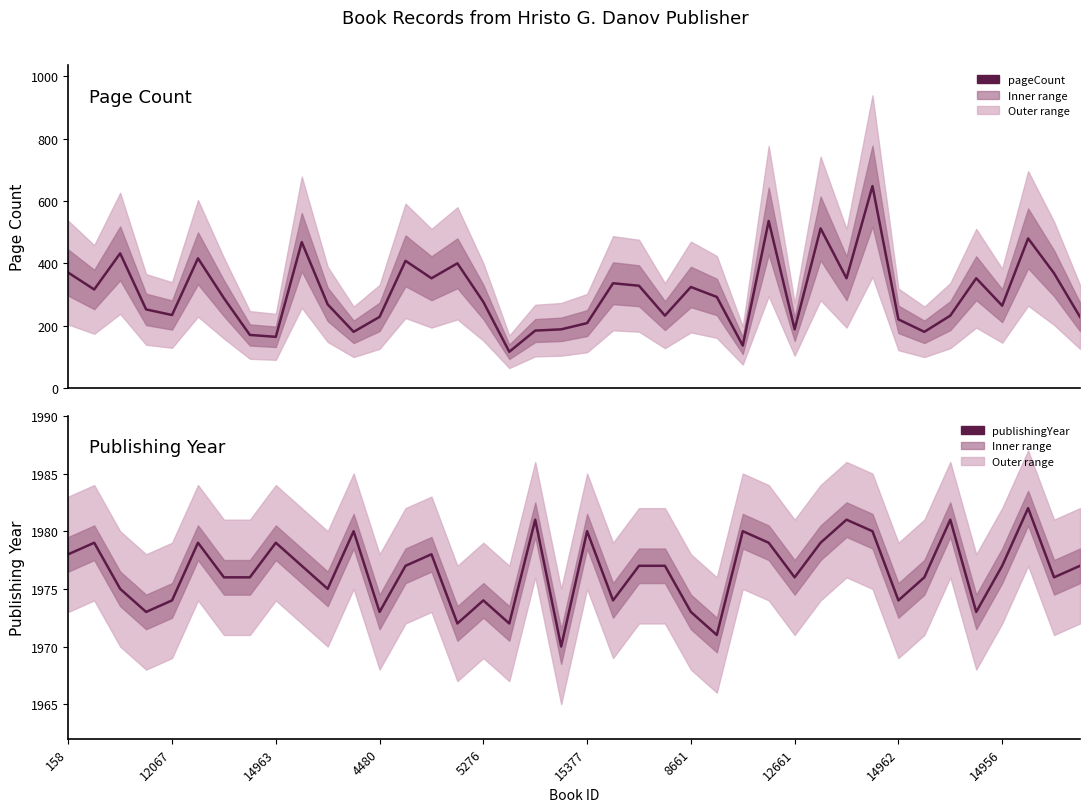

Count the number of categories in the chart.

40